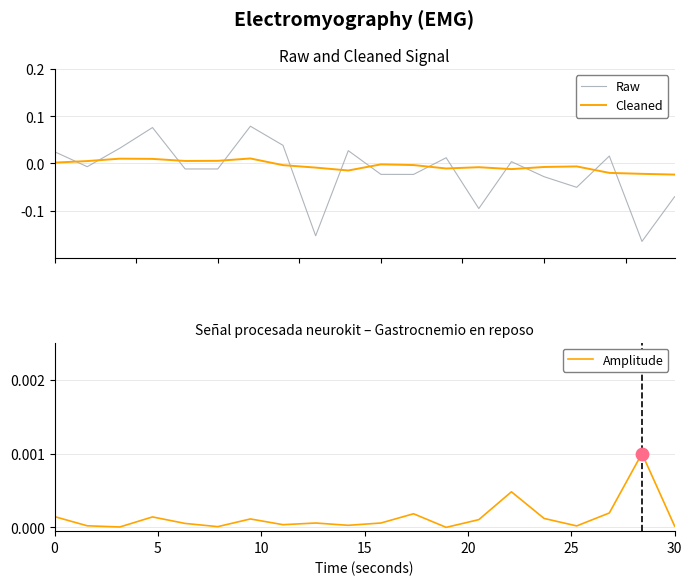

Which series has the widest spread of Y values?

Raw